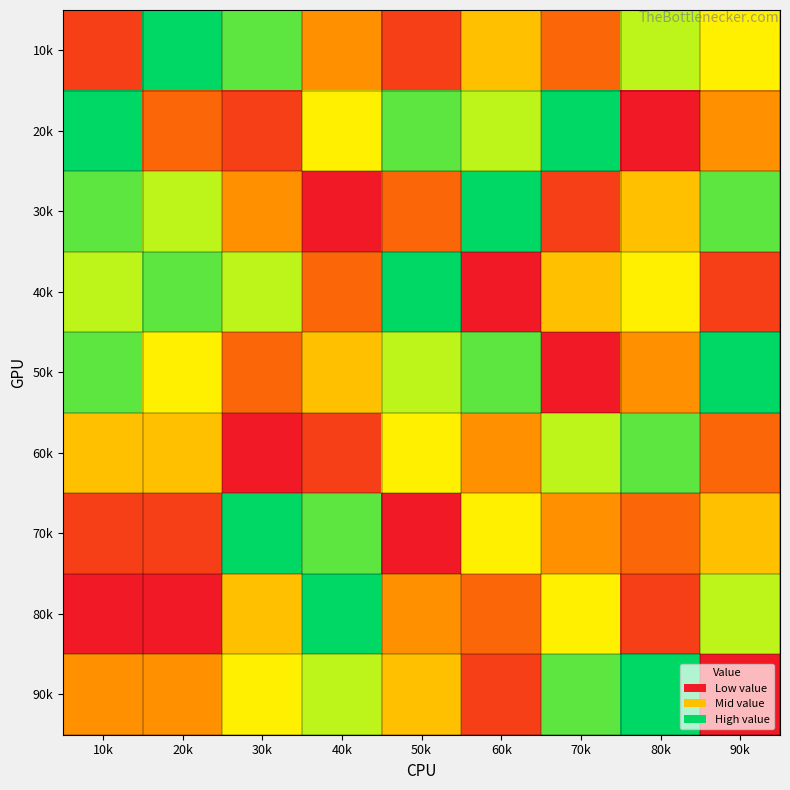

At which category is the sum across all series the highest?

10k